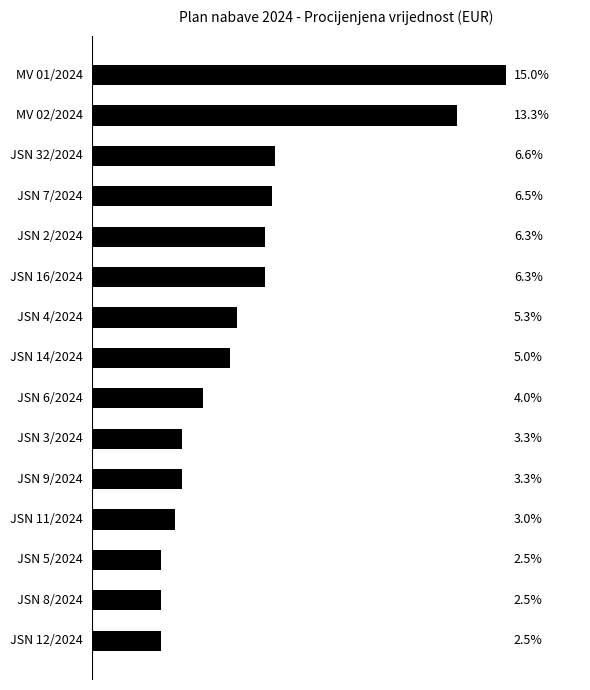

Count the number of values greater than 20000.

7